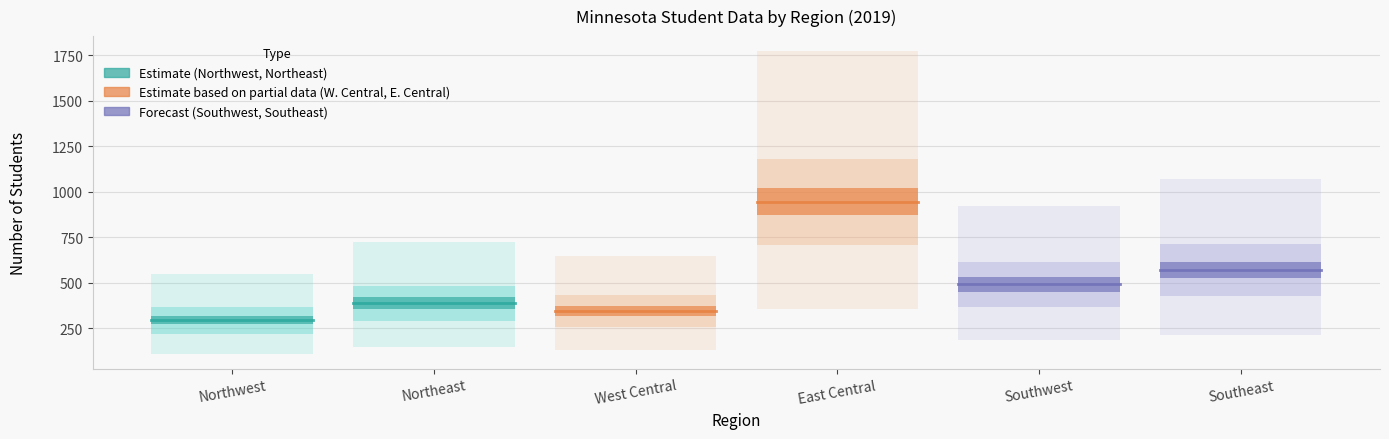

Reading left to right, list all the values displayed in this chart.

Northwest: 293	293
Northeast: 387	387
West Central: 344	344
East Central: 945	945
Southwest: 490	490
Southeast: 569	569